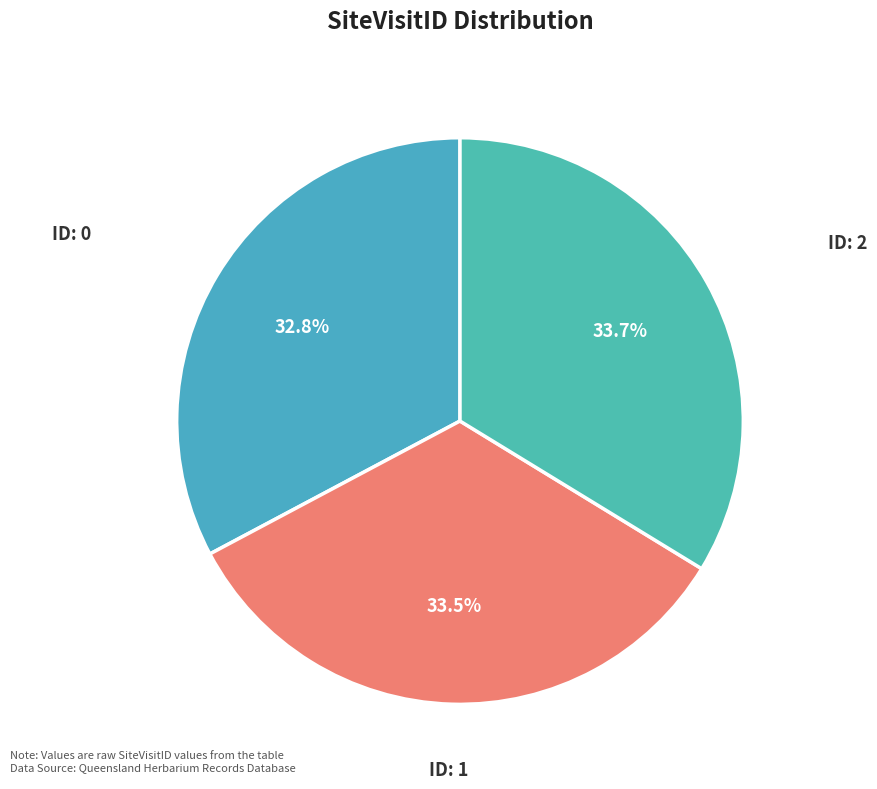

How many slices are in this pie chart?

3